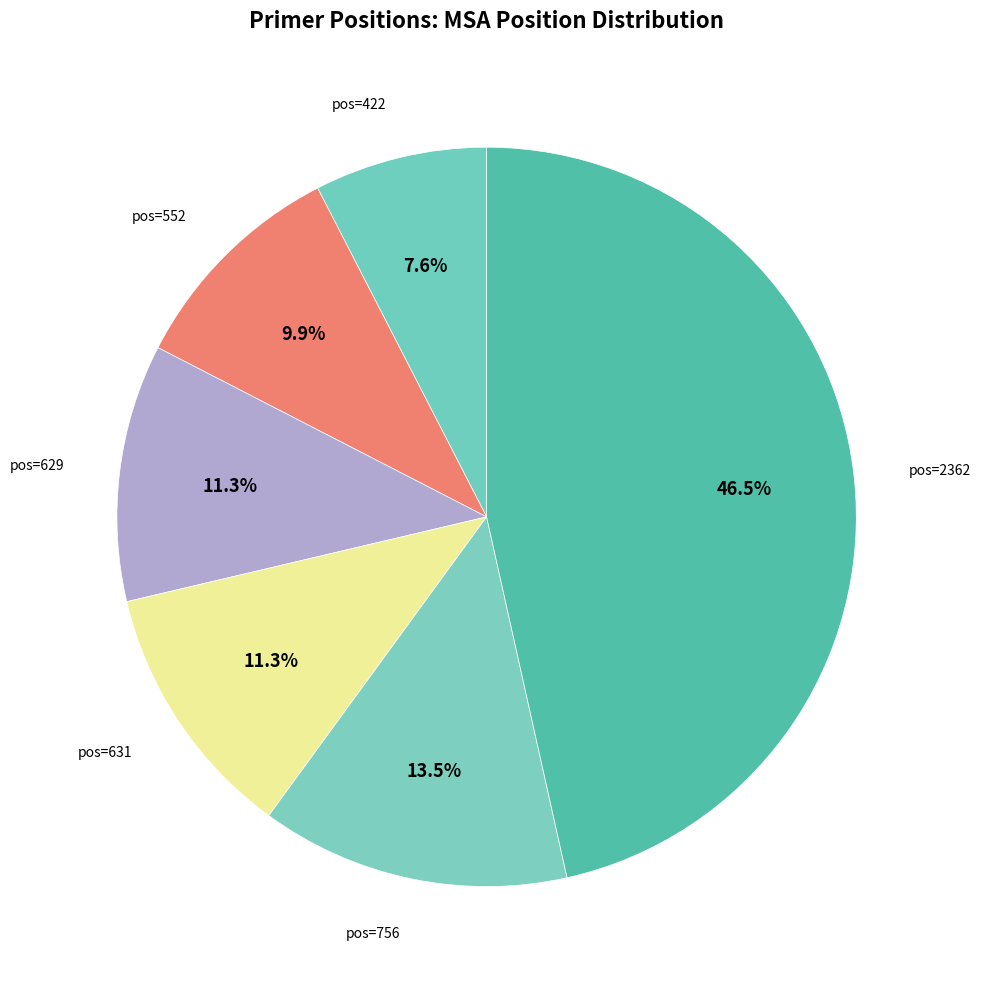

Does any single category account for the majority?

No